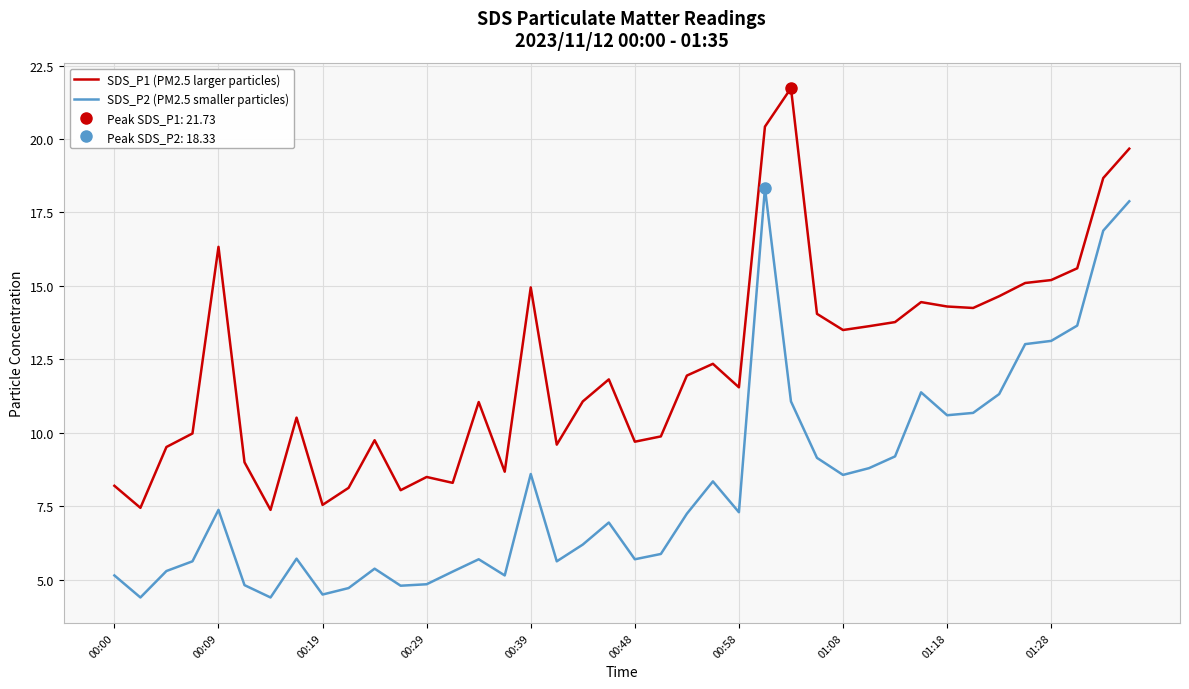

What is the minimum value for SDS_P1 (PM2.5 larger particles)?

7.4